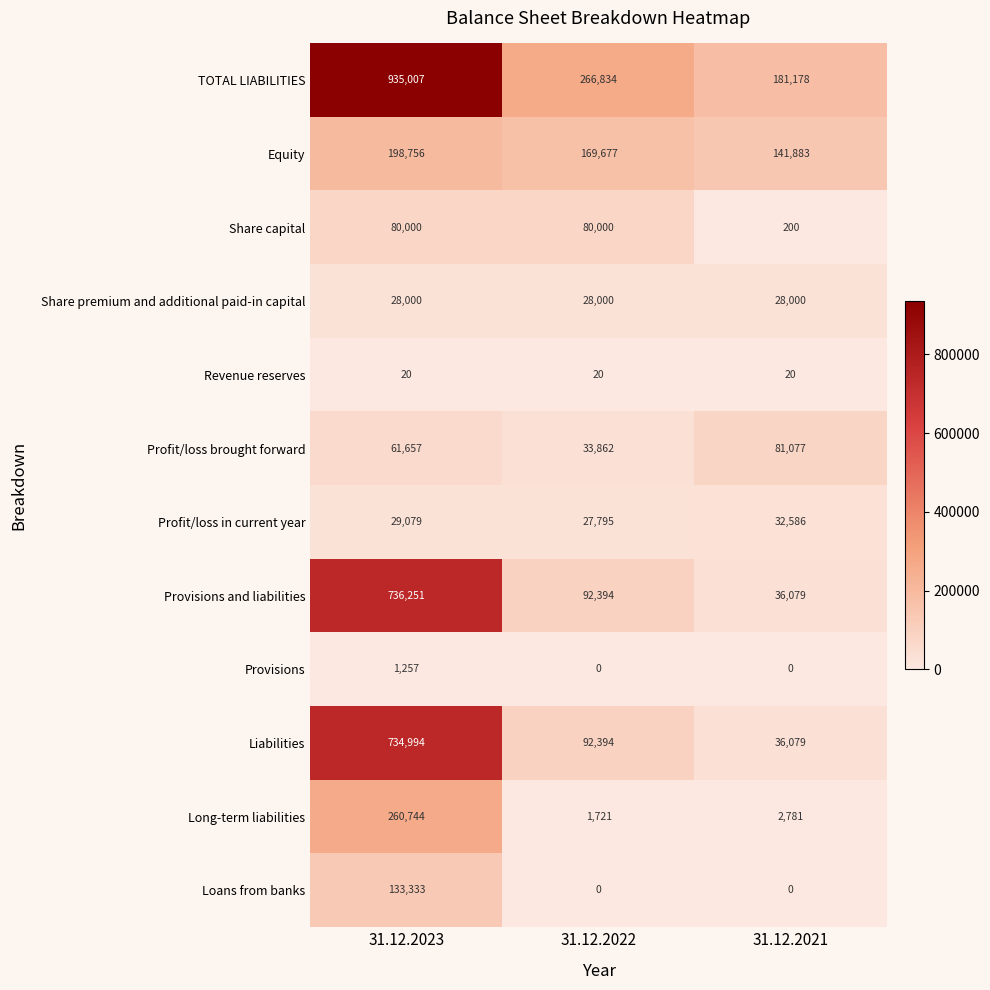

What is the sum of all Equity values?

510316